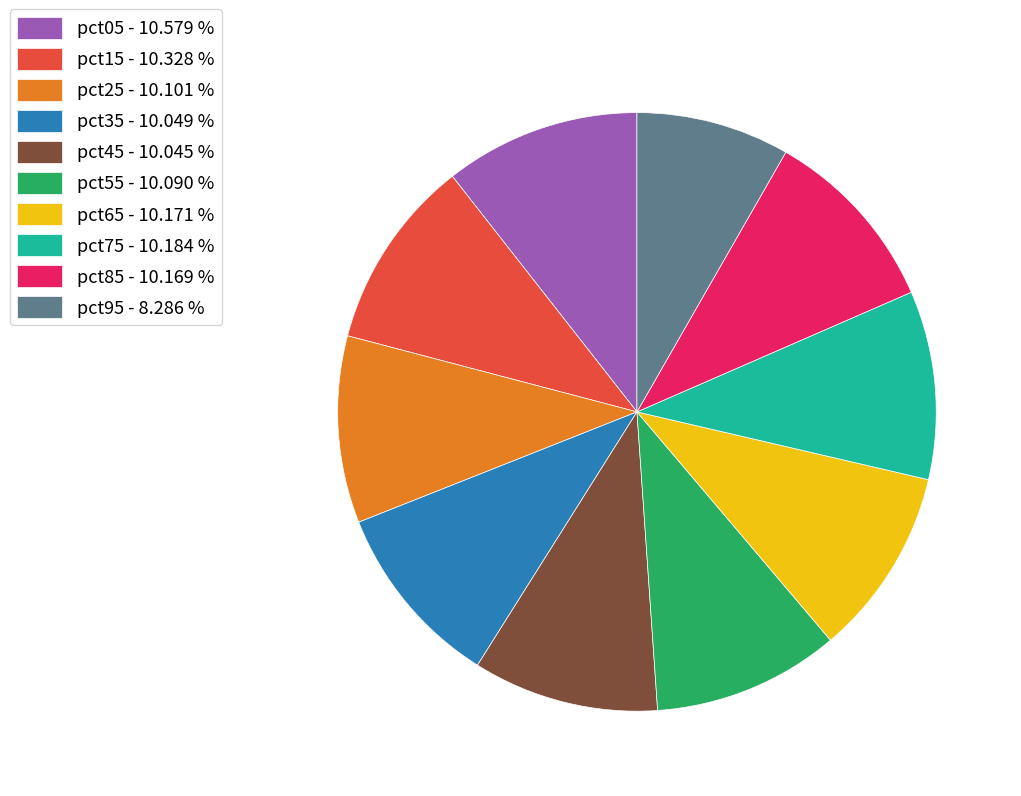

Does pct95 account for over 50% of the chart?

No